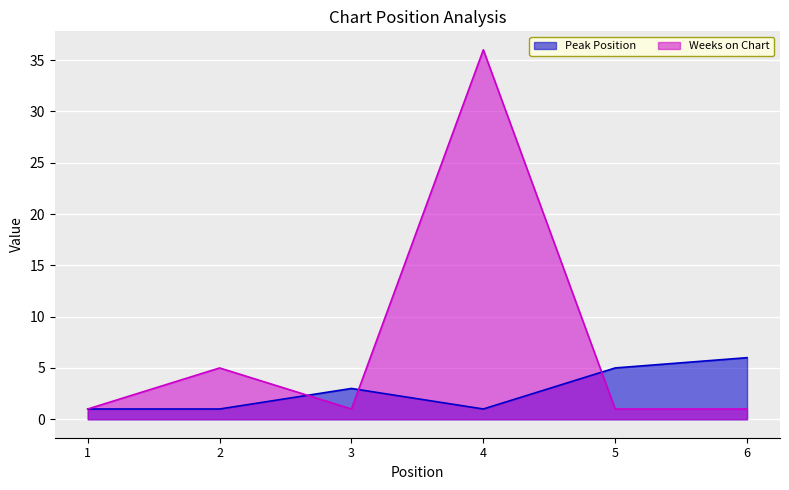

Which category has the lowest value in the Peak Position series?

1